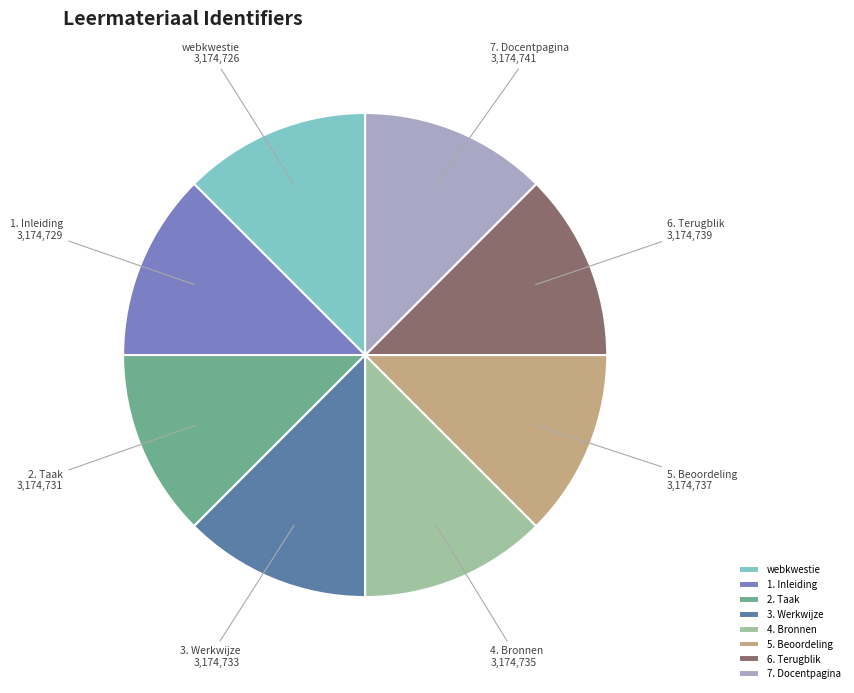

What is the ratio of the value at 1. Inleiding to the value at 7. Docentpagina?

1.0